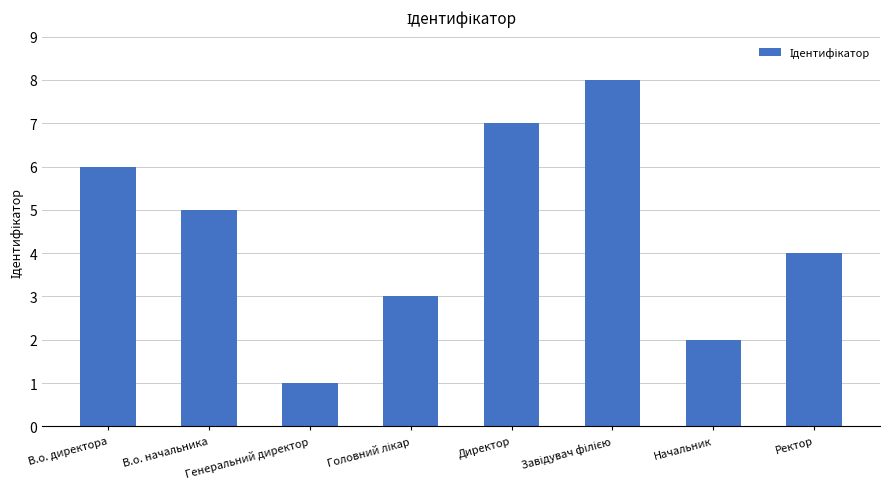

What is the label of the 8th bar from the left?

Ректор